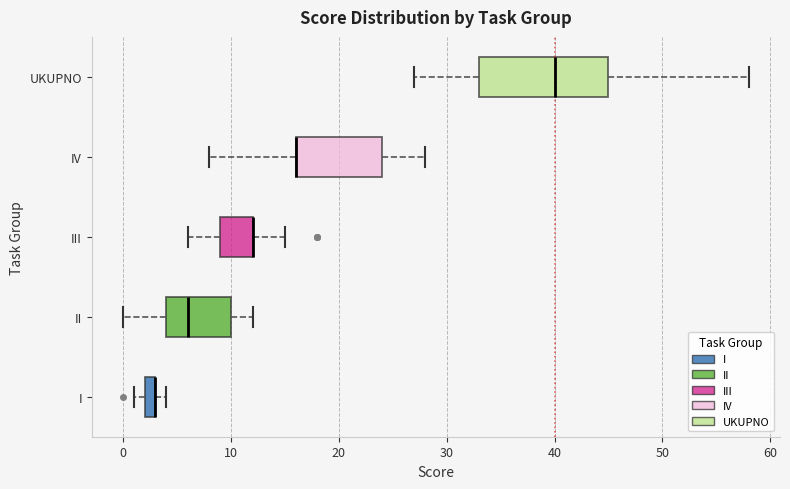

Comparing the boxes themselves (not the whiskers), which one is the widest?

UKUPNO